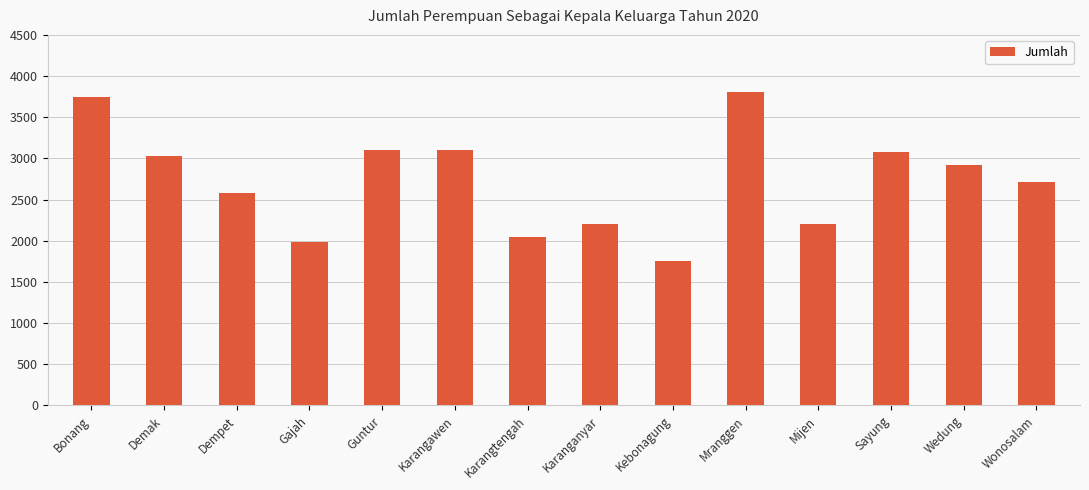

Which label corresponds to the largest value in the chart?

Mranggen